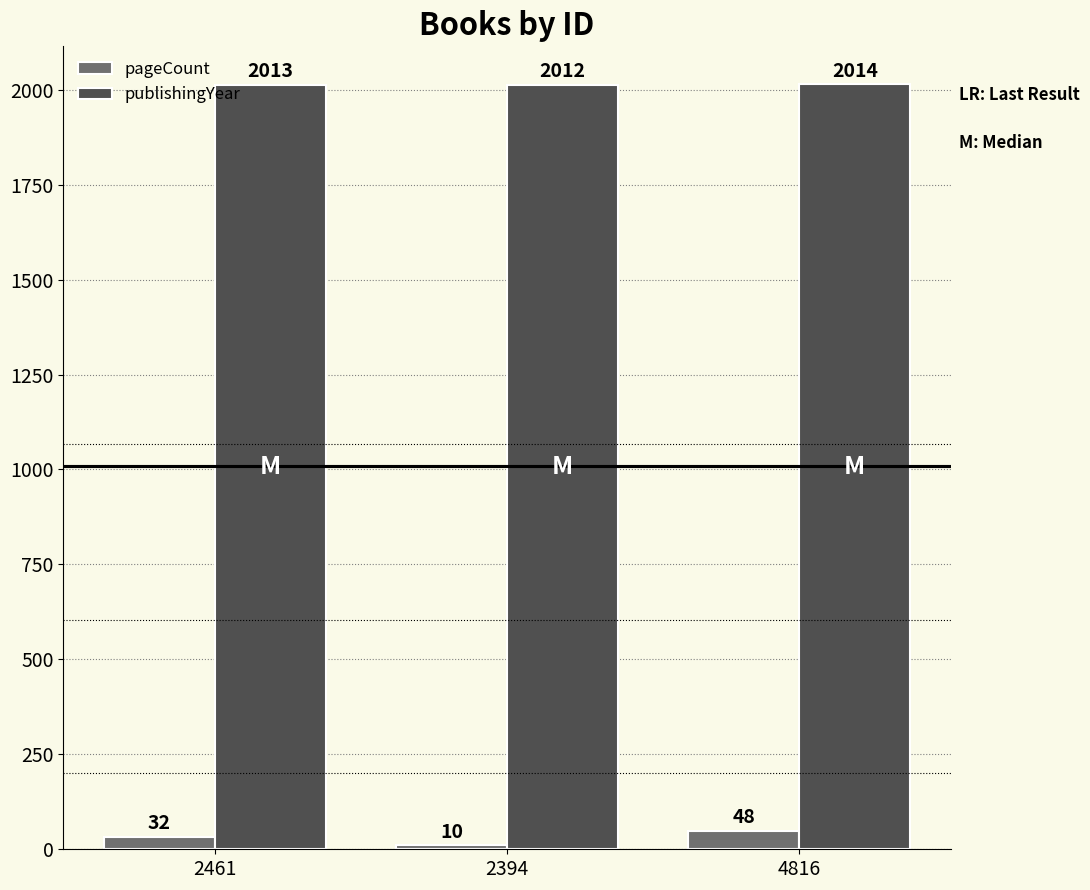

Where is pageCount nearest to the value 29?

2461